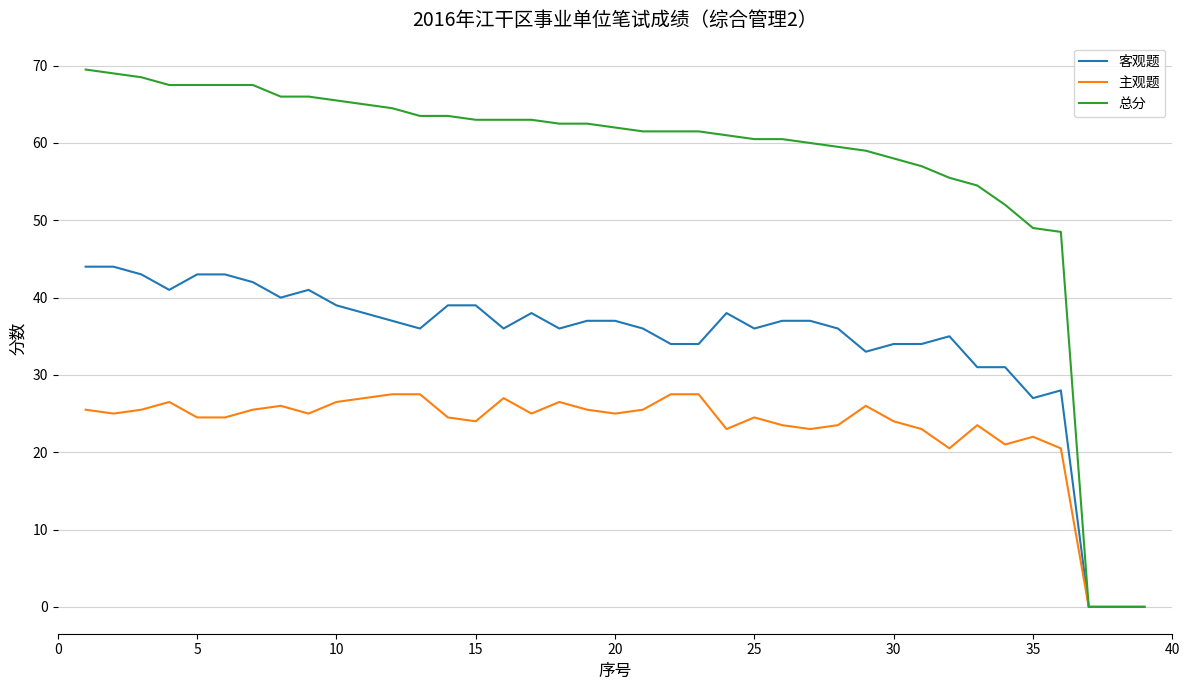

What is the maximum value for 主观题?

27.5